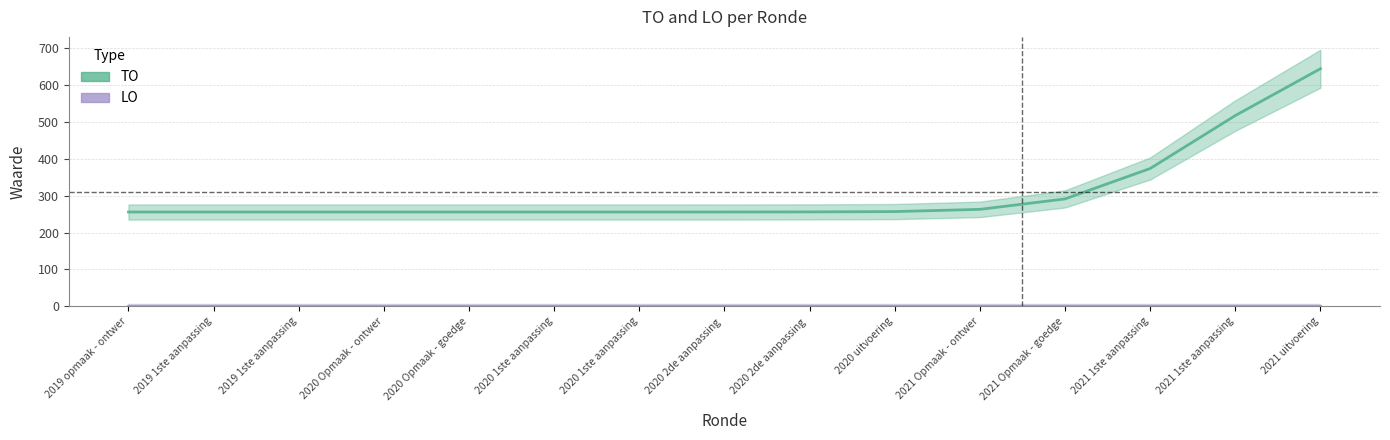

At which label is TO closest to 450?

2021 1ste aanpassing